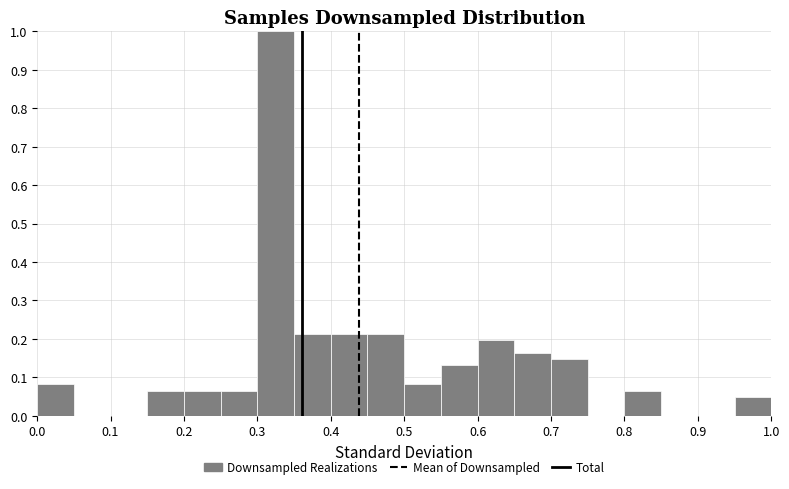

Over which range of the x-axis is the bar tallest?

0.30 to 0.35